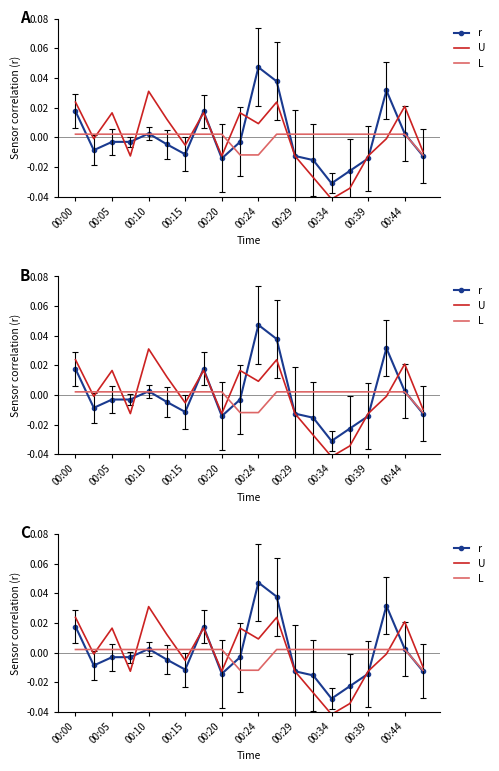

Between 10 and 19, which is larger?

10